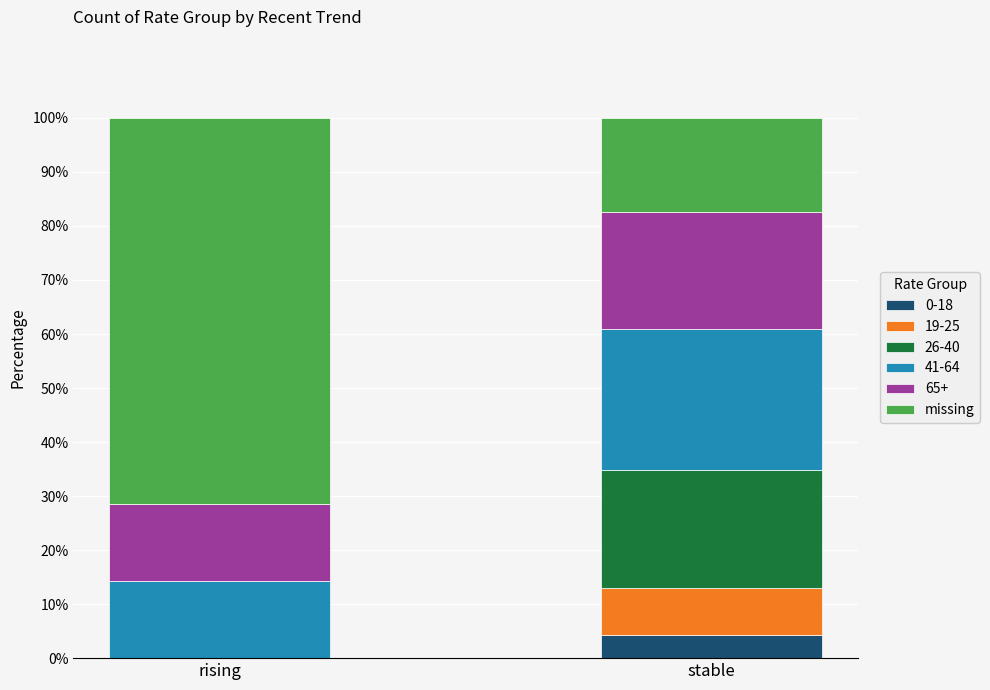

What is the total value across all series at stable?

100.0